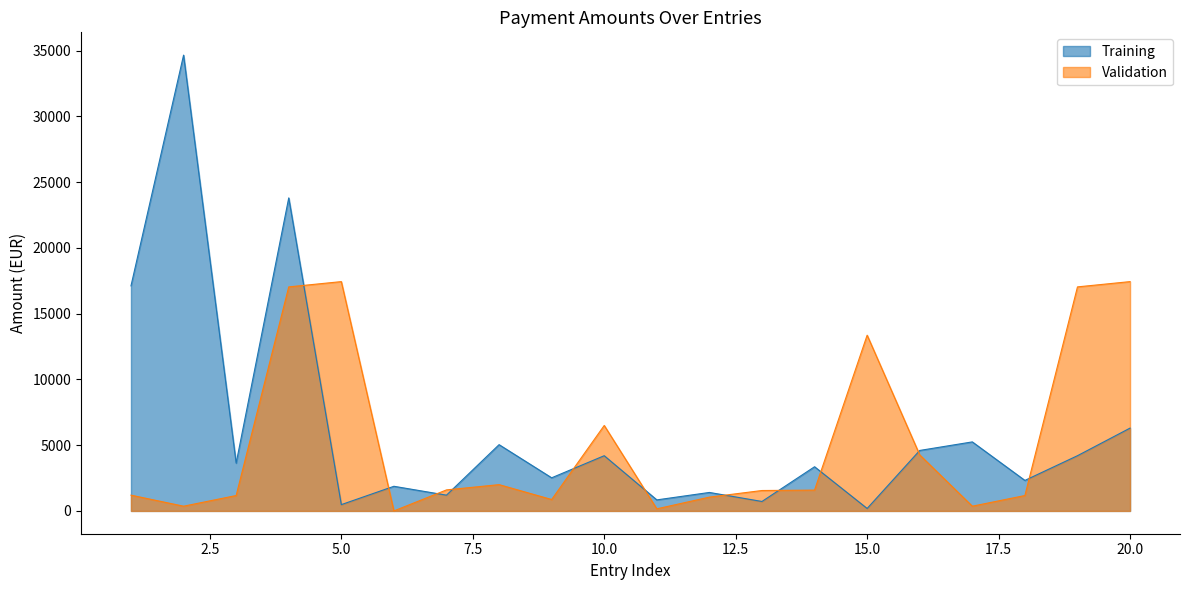

Where is the first local minimum for Validation?

2